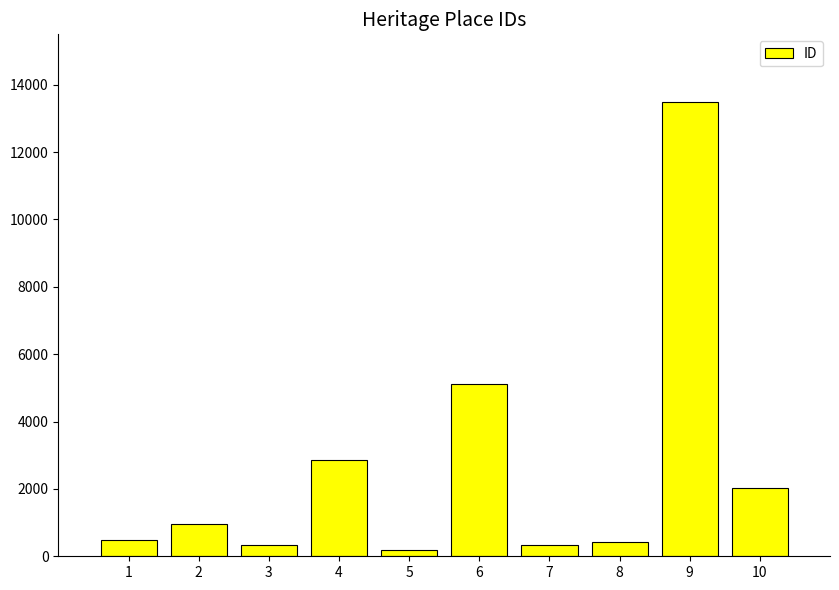

The chart shows a value of 182 at 5. True or false?

True